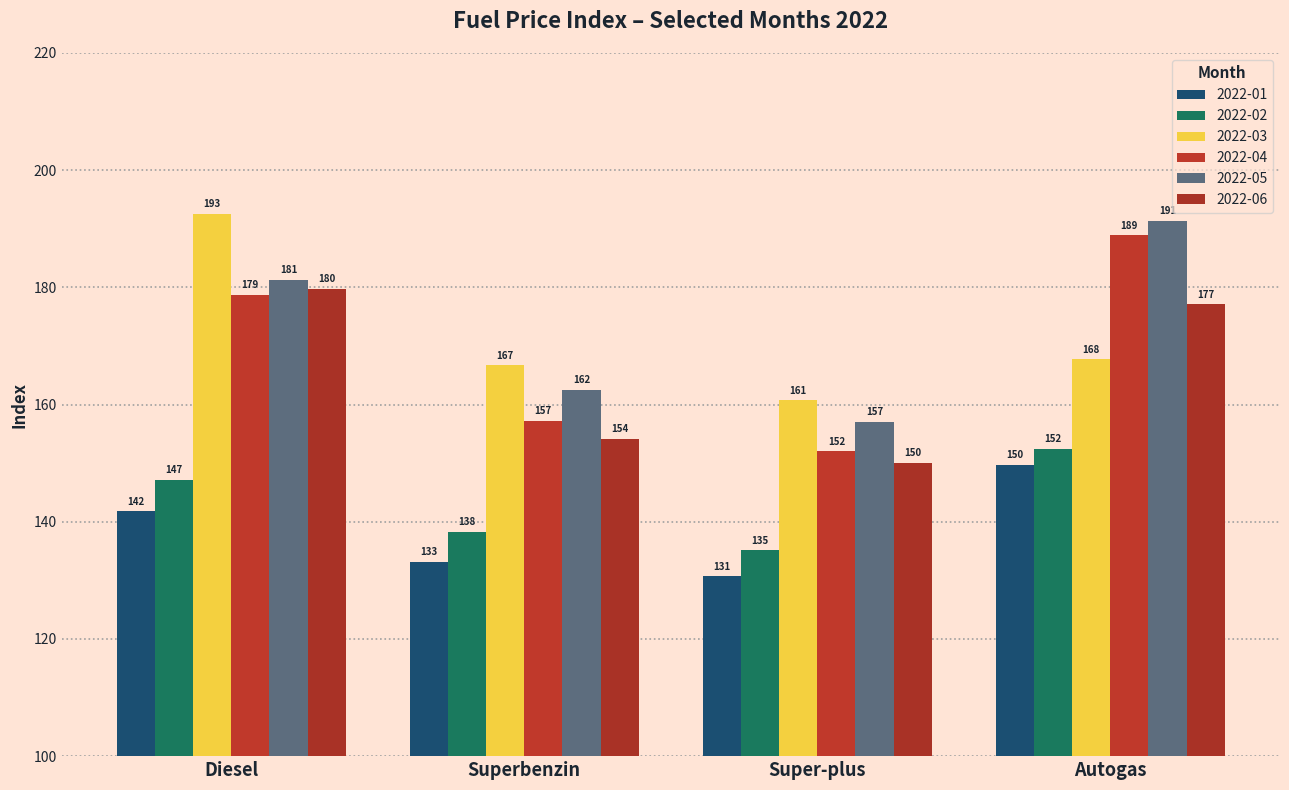

Reading left to right, extract all data points from this chart.

2022-01: 141.8	133.2	130.7	149.7
2022-02: 147.2	138.3	135.1	152.5
2022-03: 192.6	166.7	160.7	167.7
2022-04: 178.7	157.2	152.0	188.9
2022-05: 181.3	162.5	157.1	191.3
2022-06: 179.7	154.2	150.1	177.1